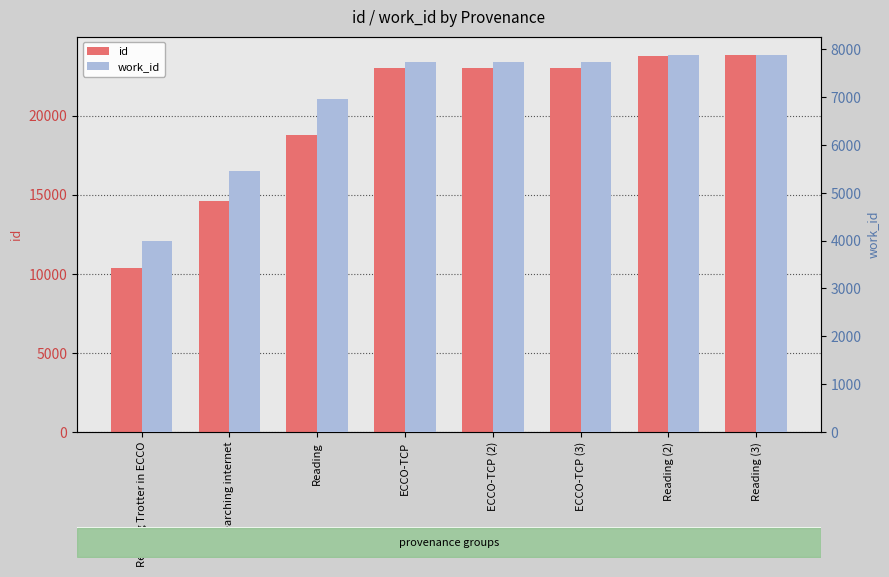

Is it true that id equals 23019 at ECCO-TCP (2)?

True